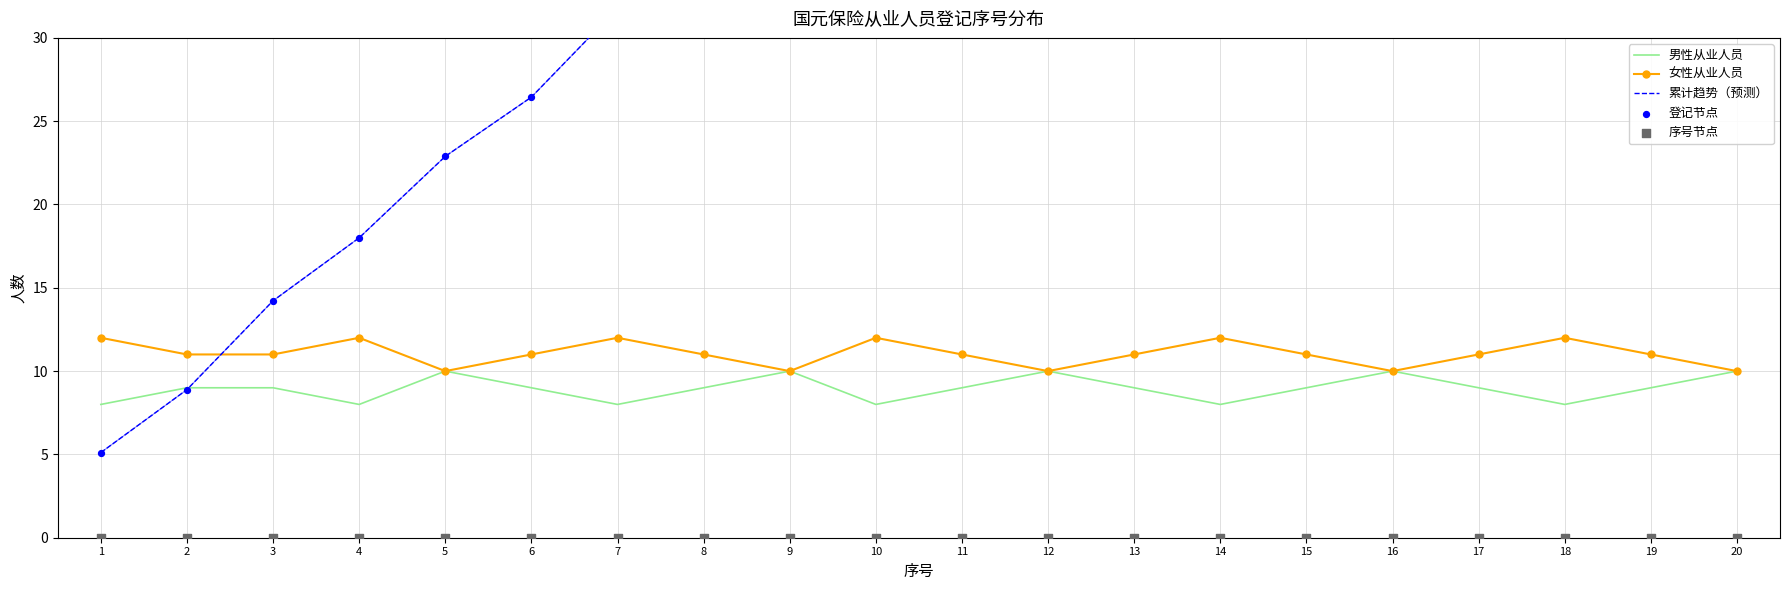

What is the total value across all series at 2?

37.8